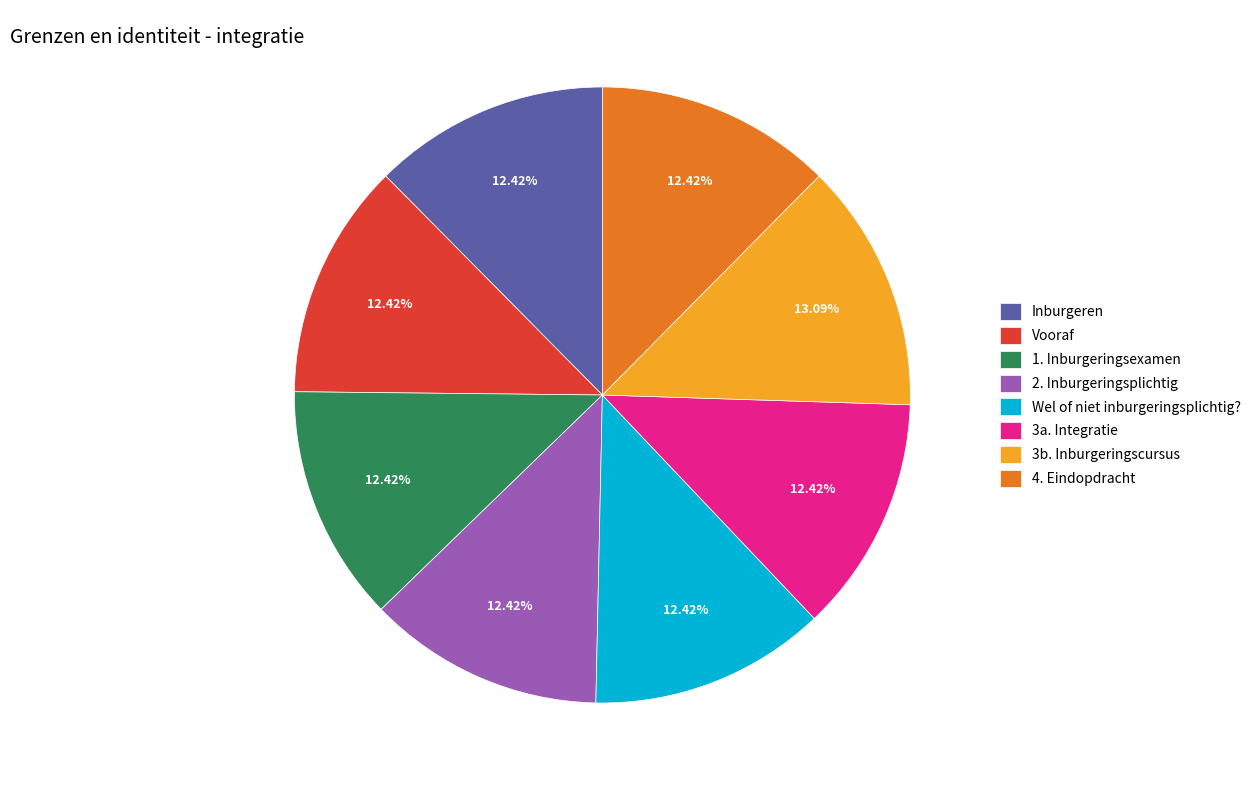

Do 4. Eindopdracht and Wel of niet inburgeringsplichtig? together represent more than half of the pie?

No